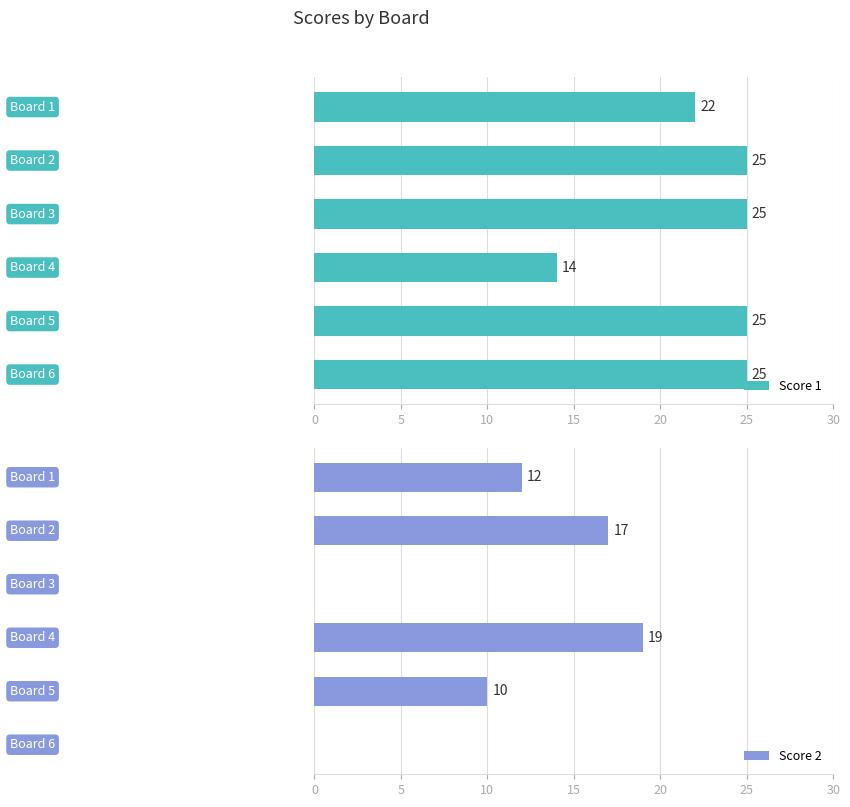

Between 10 and 15, which is larger?

10